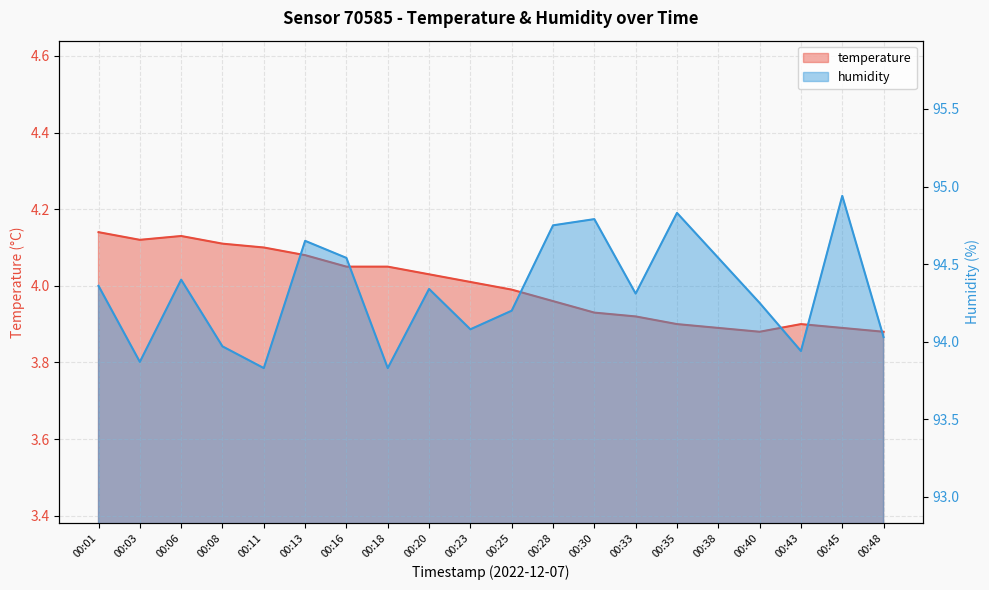

Reading left to right, list all the values displayed in this chart.

temperature: 00:01=4.1	00:03=4.1	00:06=4.1	00:08=4.1	00:11=4.1	00:13=4.1	00:16=4.0	00:18=4.0	00:20=4.0	00:23=4.0	00:25=4.0	00:28=4.0	00:30=3.9	00:33=3.9	00:35=3.9	00:38=3.9	00:40=3.9	00:43=3.9	00:45=3.9	00:48=3.9
humidity: 00:01=94.4	00:03=93.9	00:06=94.4	00:08=94.0	00:11=93.8	00:13=94.7	00:16=94.5	00:18=93.8	00:20=94.3	00:23=94.1	00:25=94.2	00:28=94.8	00:30=94.8	00:33=94.3	00:35=94.8	00:38=94.5	00:40=94.2	00:43=93.9	00:45=94.9	00:48=94.0